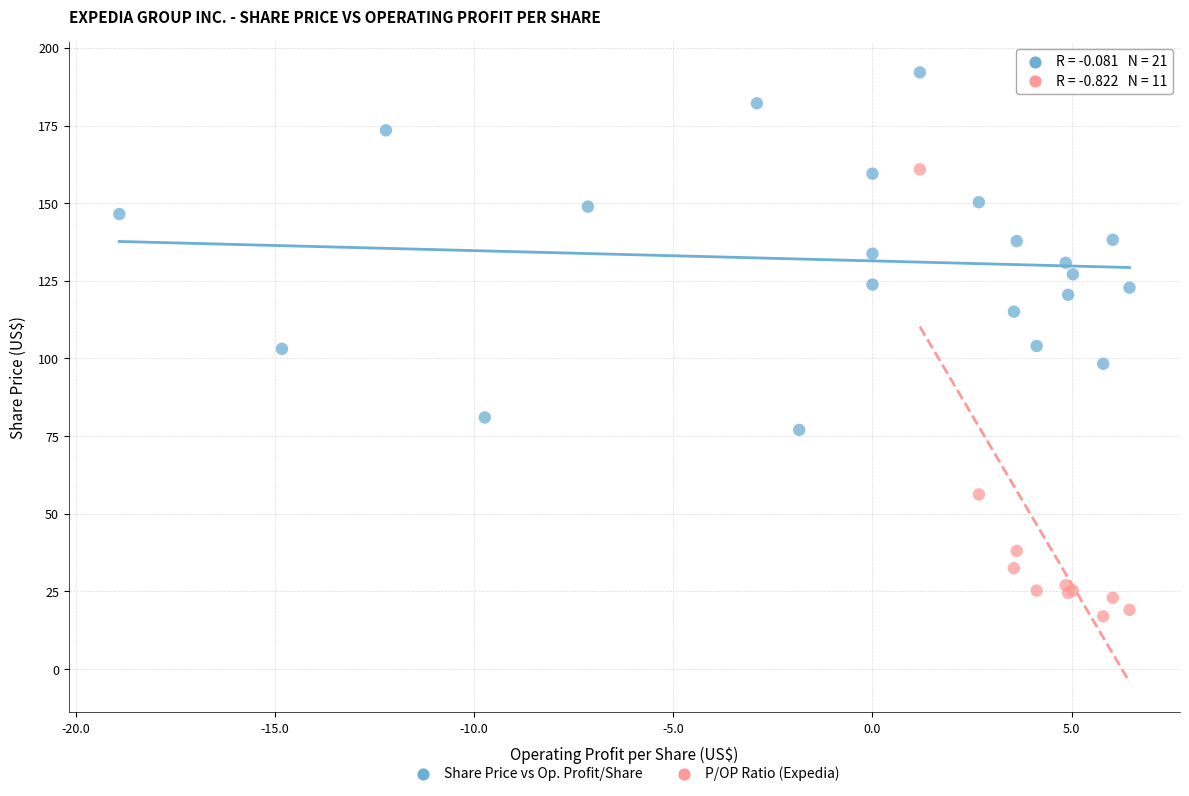

Which series contains the highest Y value?

Share Price vs Op. Profit/Share